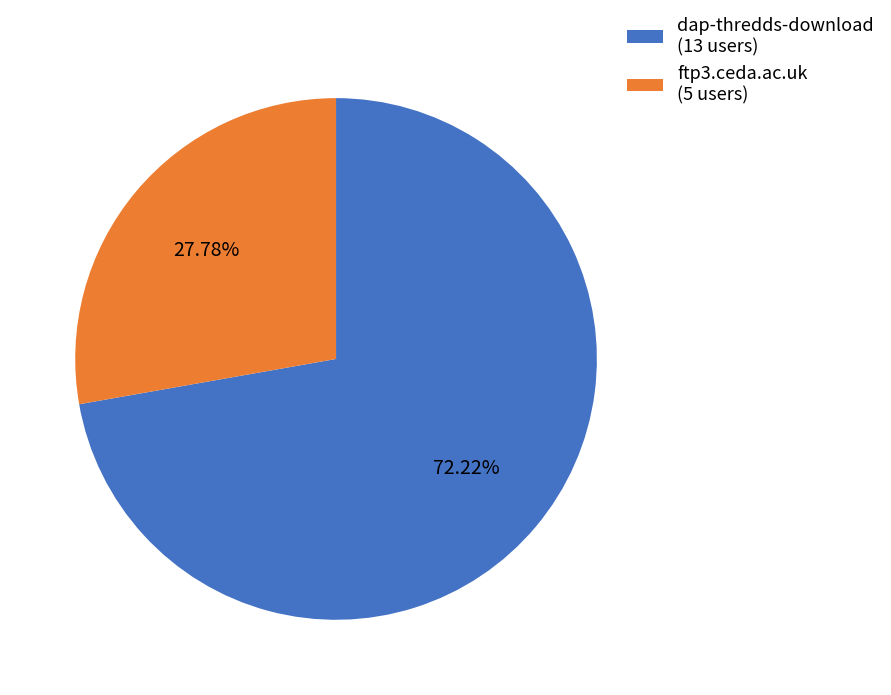

Is it true that ftp3.ceda.ac.uk is 37% of the pie?

False